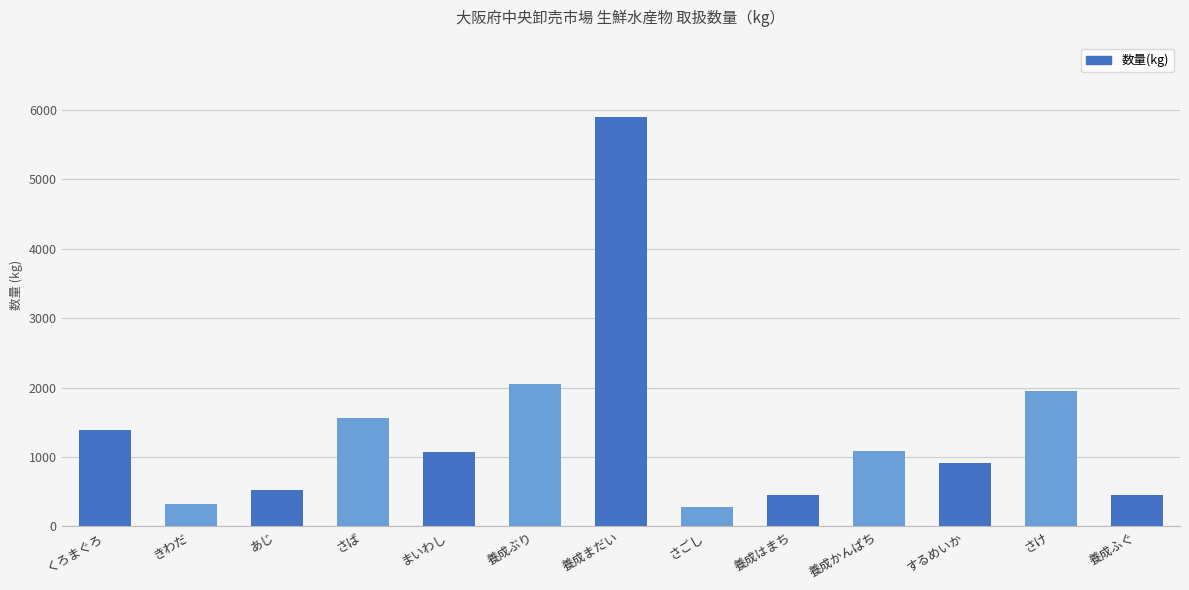

What is the sum of all values?

17948